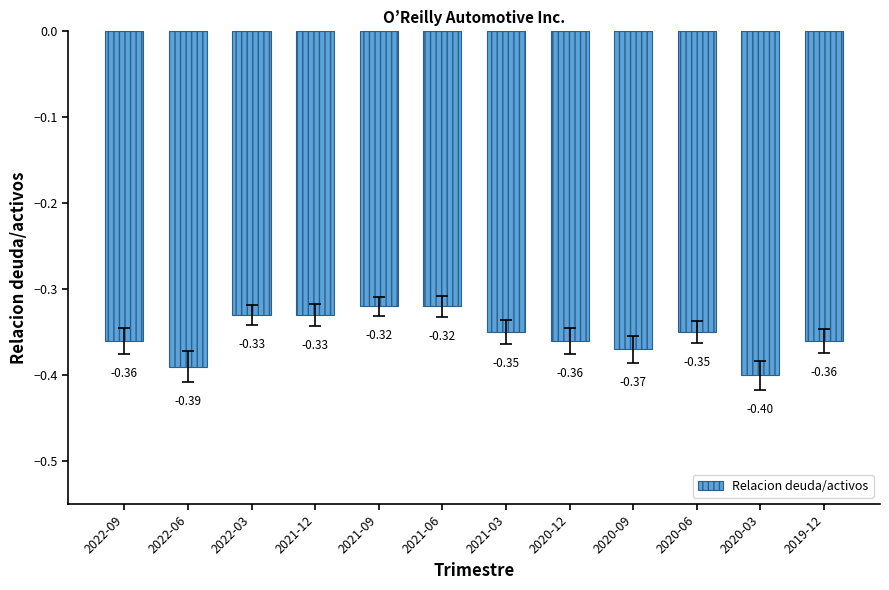

Are the bars grouped side by side (vs. stacked)?

No